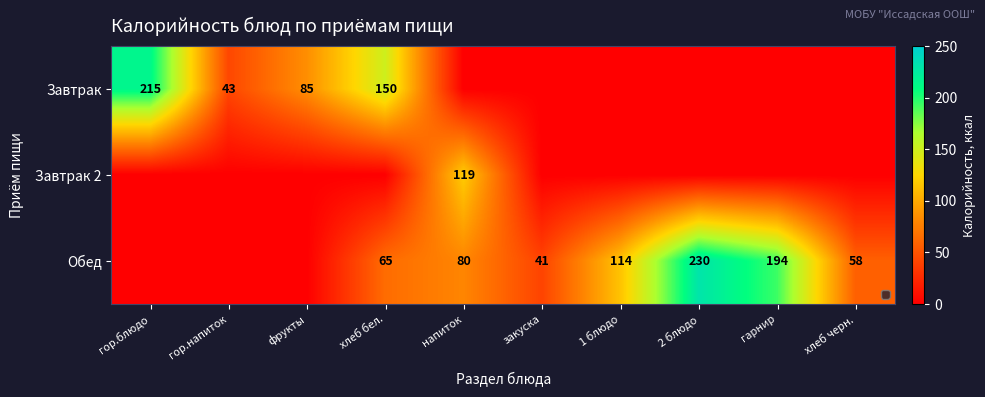

The Обед series shows 230 at 2 блюдо. True or false?

True